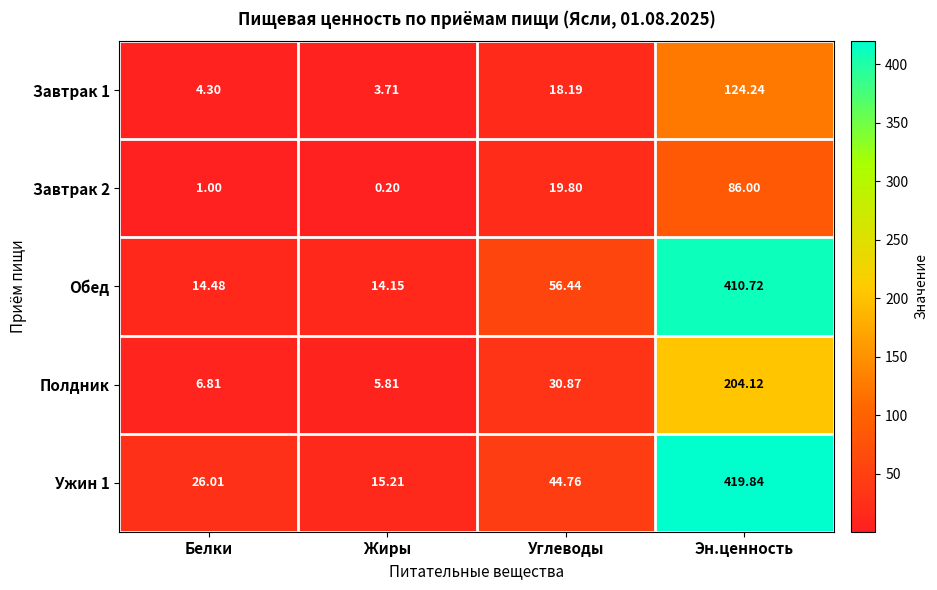

Which series has the largest total across all categories?

Ужин 1